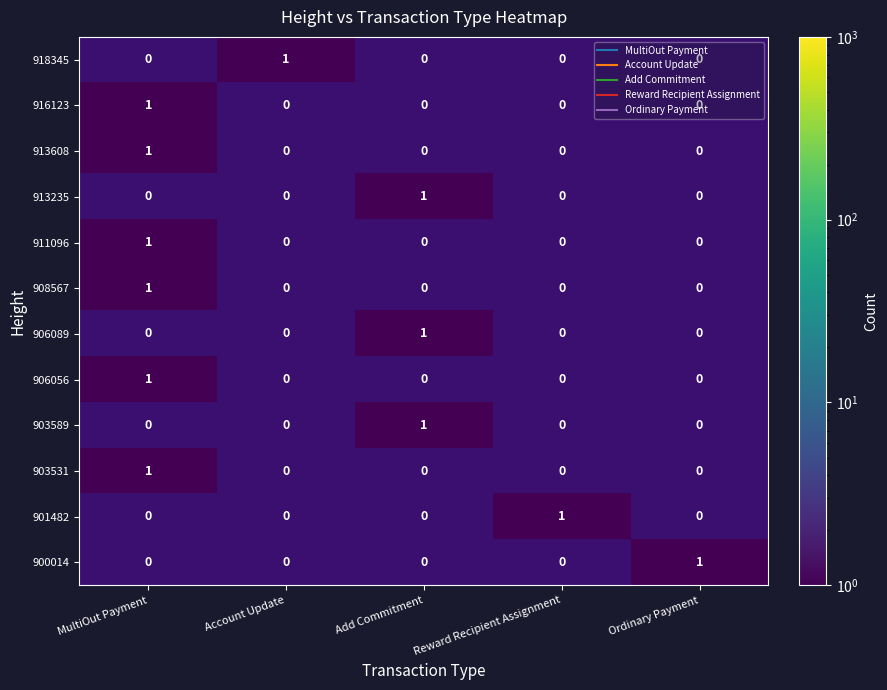

The 903531 series shows 0 at Account Update. True or false?

True